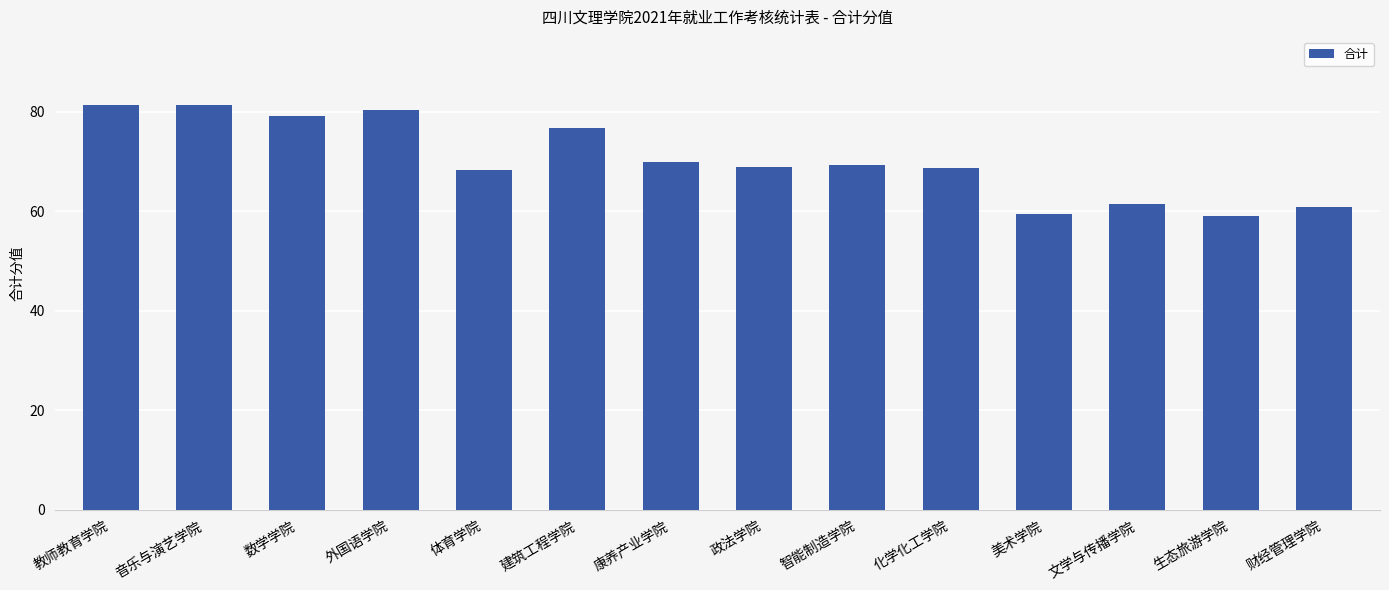

What position from the left is 音乐与演艺学院?

2